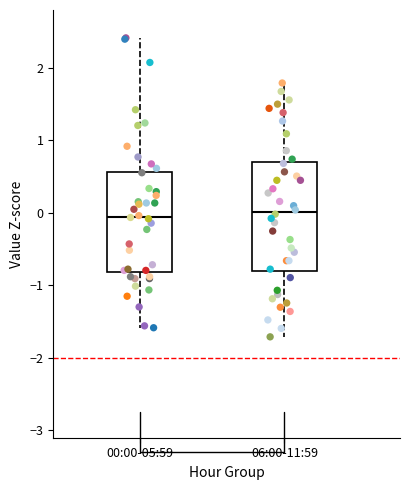

Which box is the tallest, from its lower edge to its upper edge?

06:00-11:59